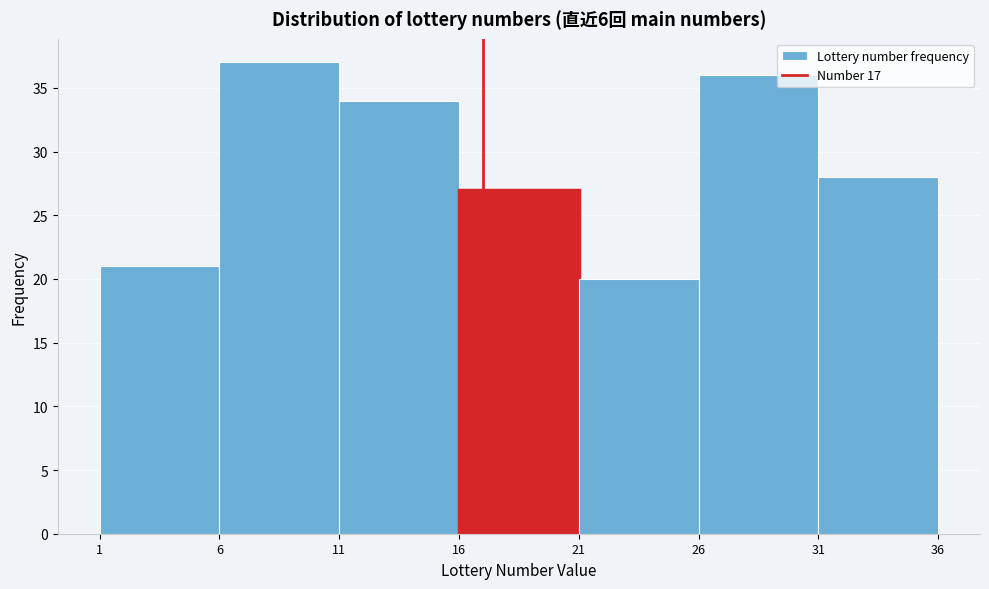

Reading left to right, list every bar in this chart as the range it spans on the x-axis followed by its height. The values are not printed on the chart, so give them approximately, as read against the axis.

1 to 6: 21
6 to 11: 37
11 to 16: 34
16 to 21: 27
21 to 26: 20
26 to 31: 36
31 to 36: 28